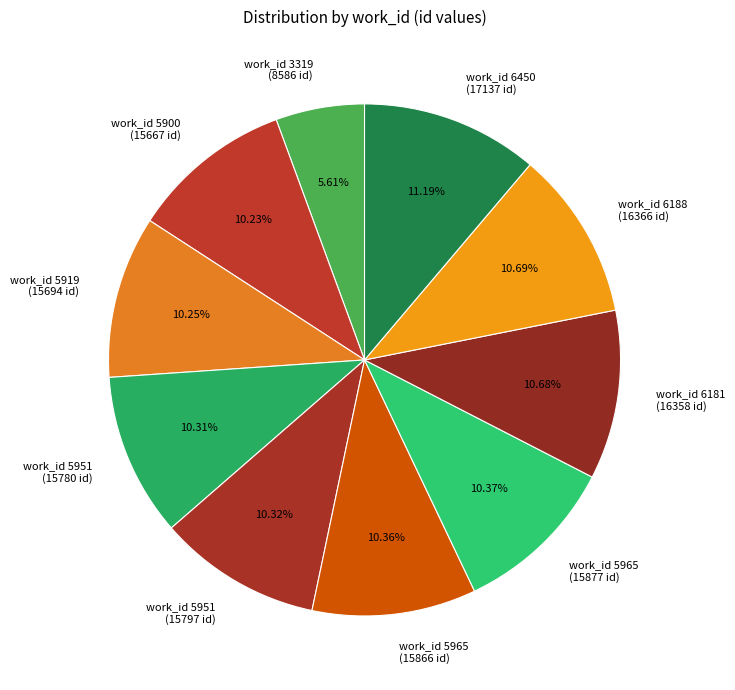

How many segments does this pie chart have?

10